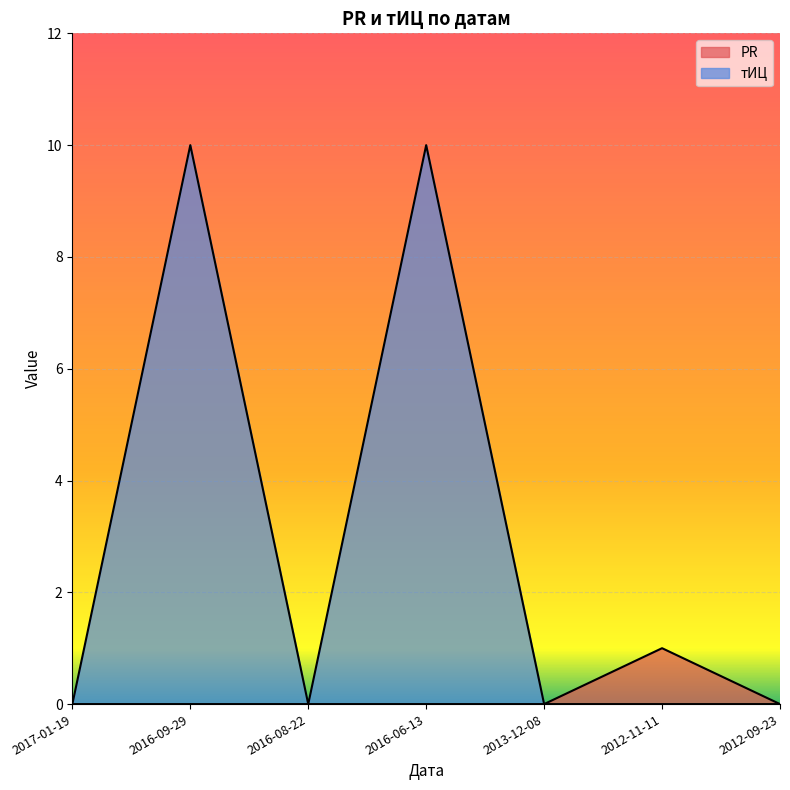

Which has a higher value, 2012-11-11 or 2016-06-13?

2012-11-11